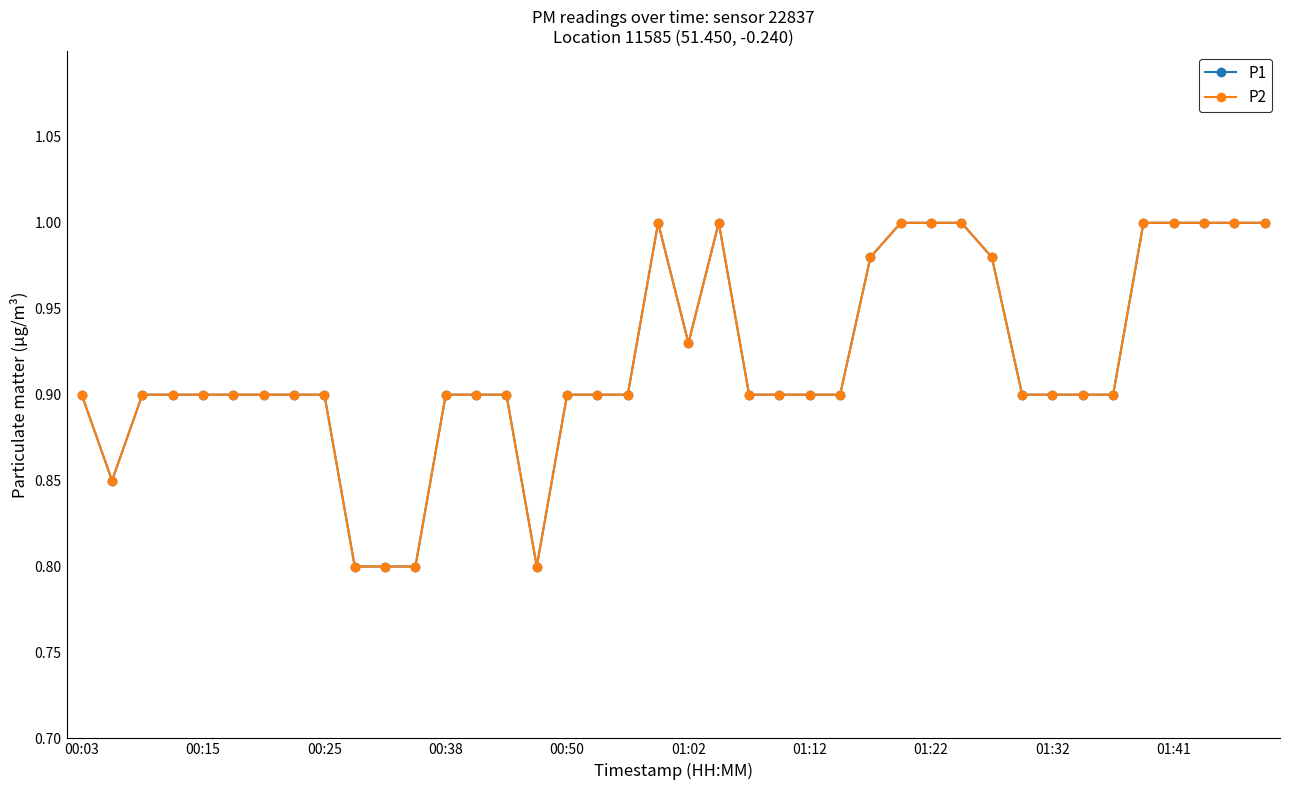

Does the chart have visible grid lines?

No